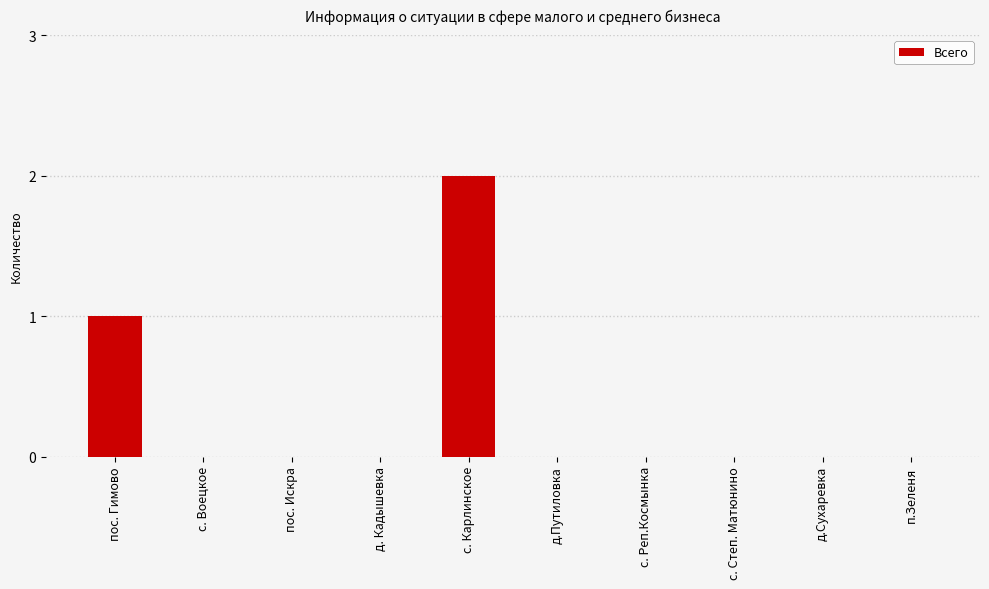

Between пос. Искра and пос. Гимово, which is larger?

пос. Гимово